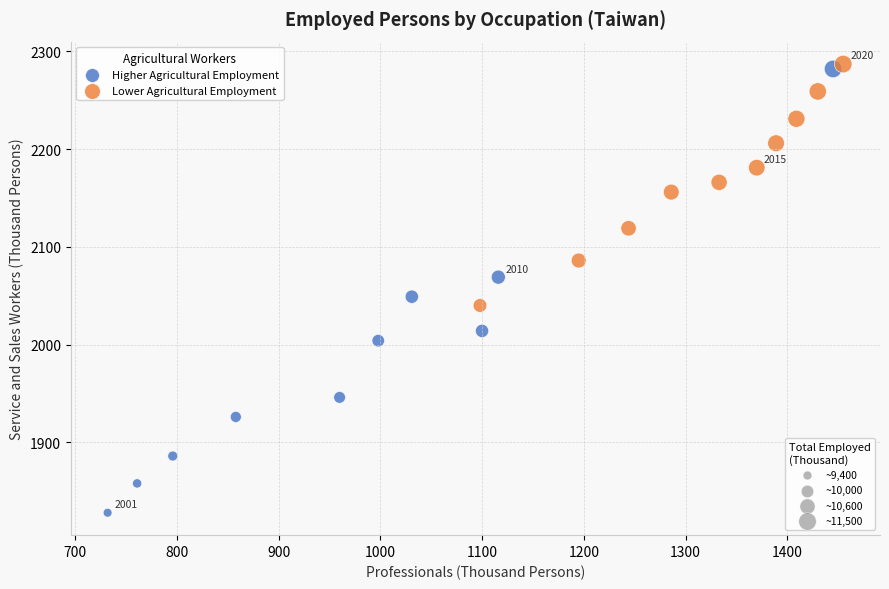

Which series contains the lowest Y value?

Higher Agricultural Employment